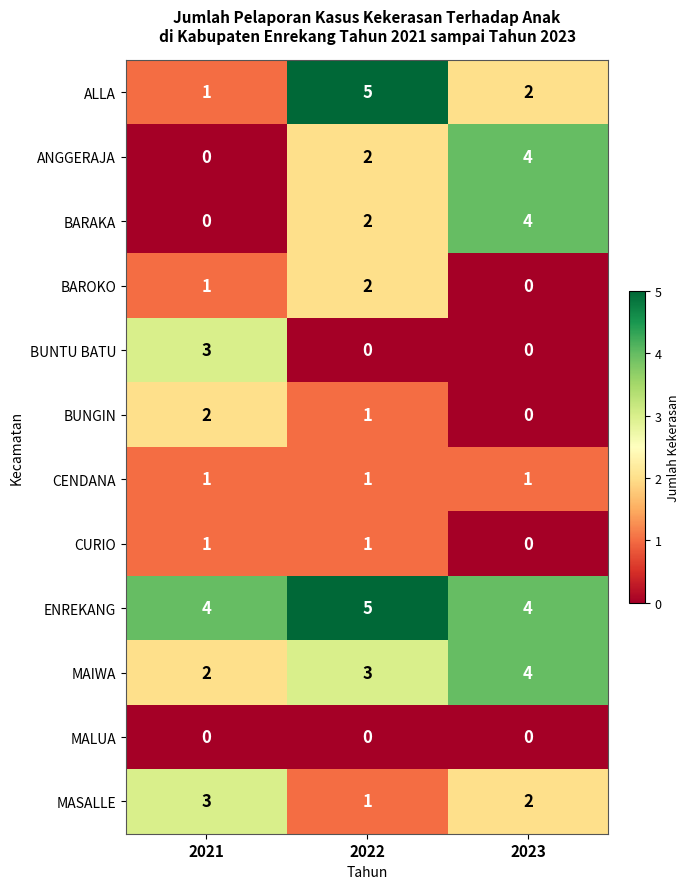

The BUNGIN series shows 1 at 2023. True or false?

False